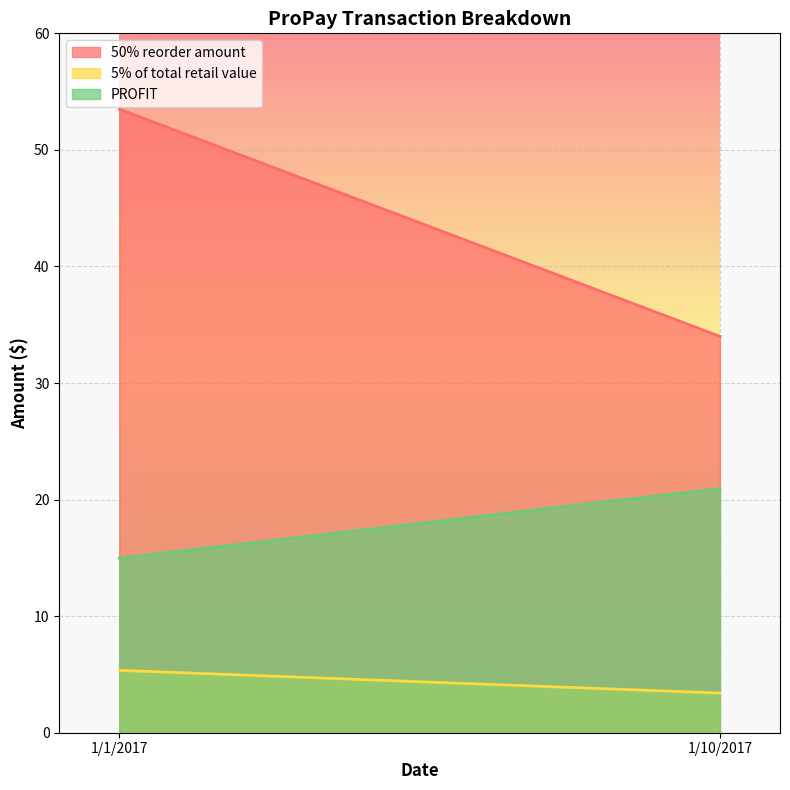

How many values in the PROFIT series are below 20?

1